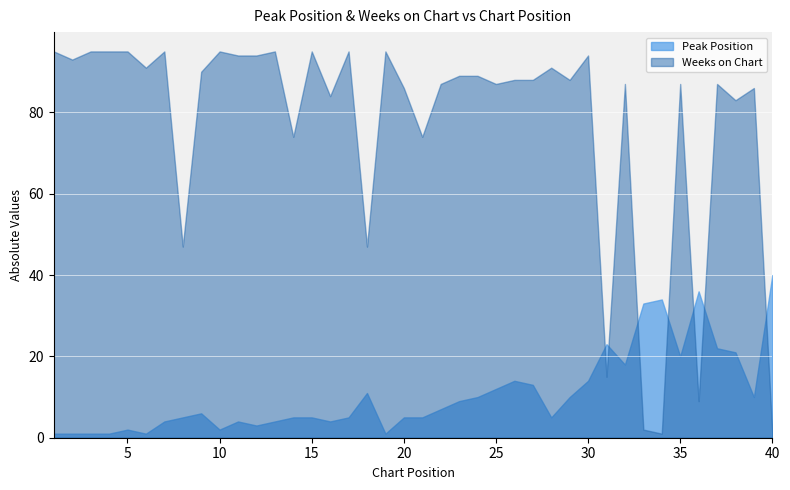

Which series has the largest total across all categories?

Weeks on Chart